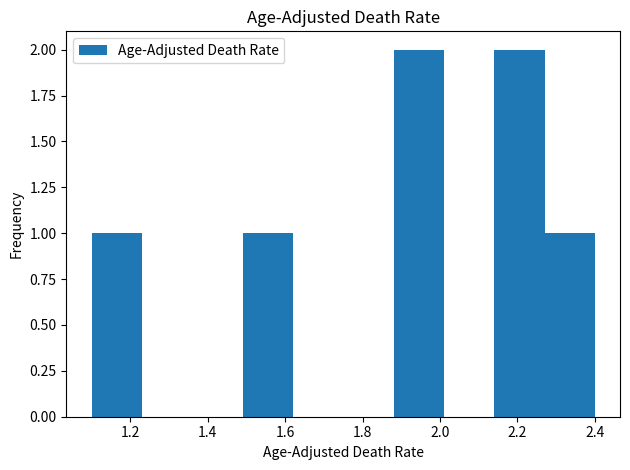

Reading left to right, transcribe this chart: for each bar, give the range it covers on the x-axis and its height. Neither the bar edges nor the heights are printed on the chart, so give them approximately, as read against the axes.

1.10 to 1.23: 1
1.23 to 1.36: 0
1.36 to 1.49: 0
1.49 to 1.62: 1
1.62 to 1.75: 0
1.75 to 1.88: 0
1.88 to 2.01: 2
2.01 to 2.14: 0
2.14 to 2.27: 2
2.27 to 2.40: 1